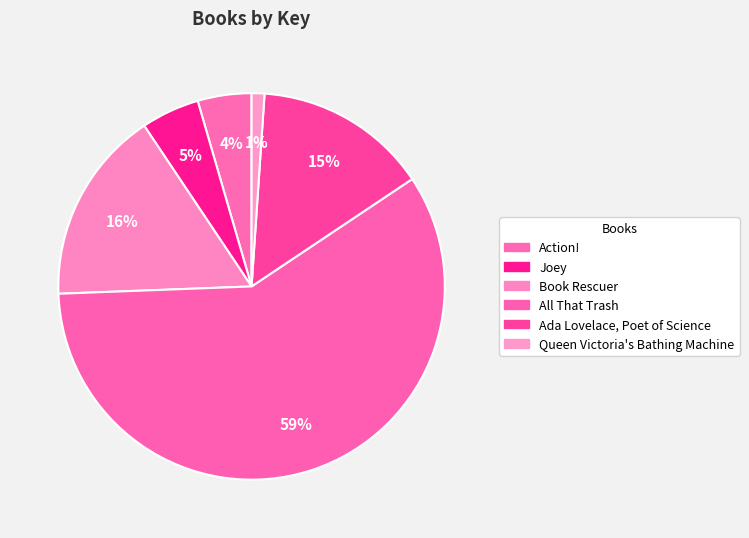

To the nearest percent, what is the average slice percentage?

17%